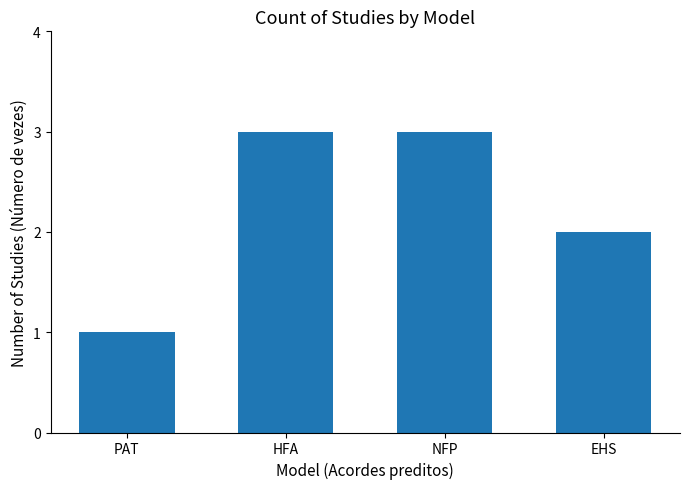

What is the sum of all values?

9